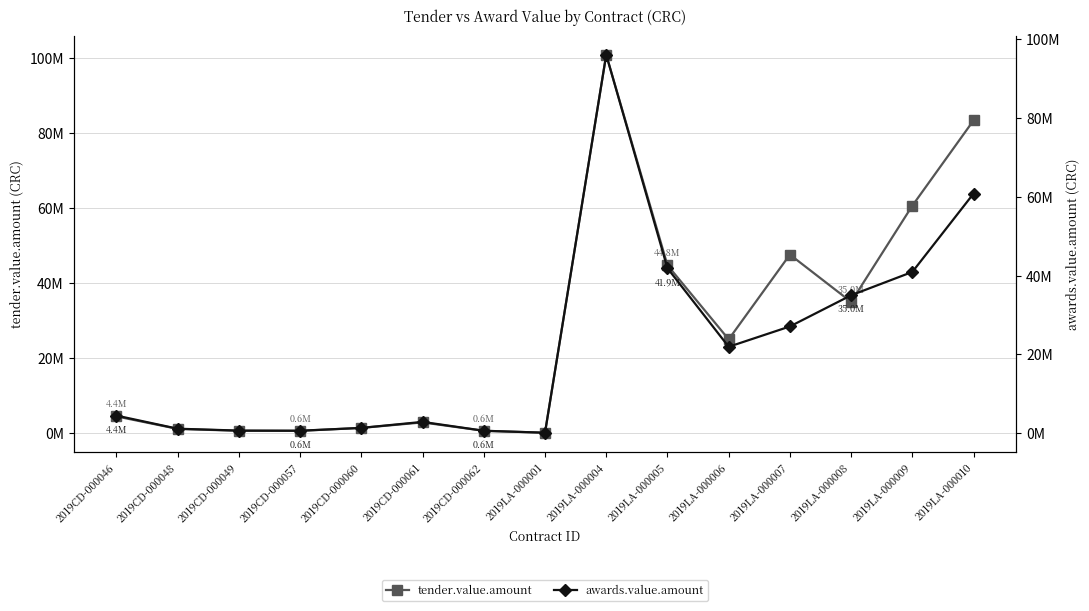

Read the awards.value.amount value at 2019LA-000008.

34990359.6